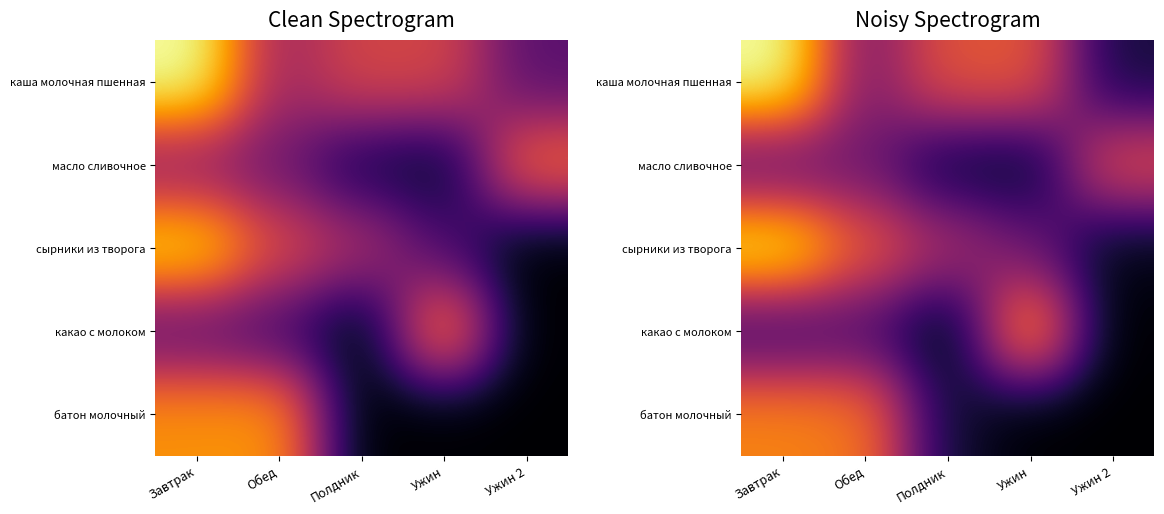

What is the total value across all series at Ужин?

708.4